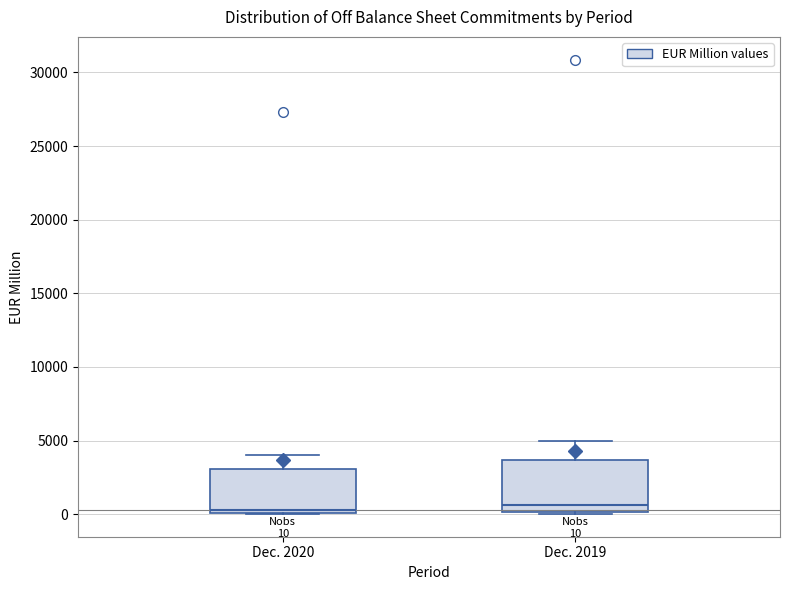

Comparing the boxes themselves (not the whiskers), which one is the tallest?

Dec. 2019